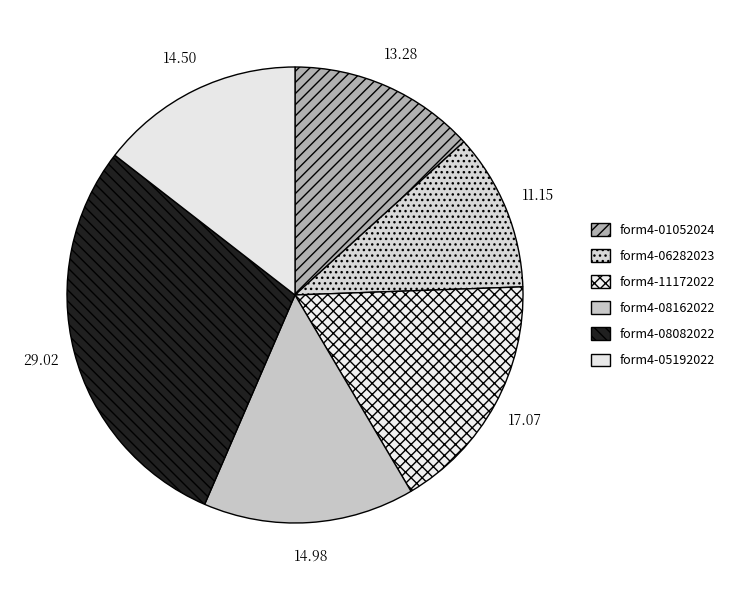

Count the number of slices in the pie.

6